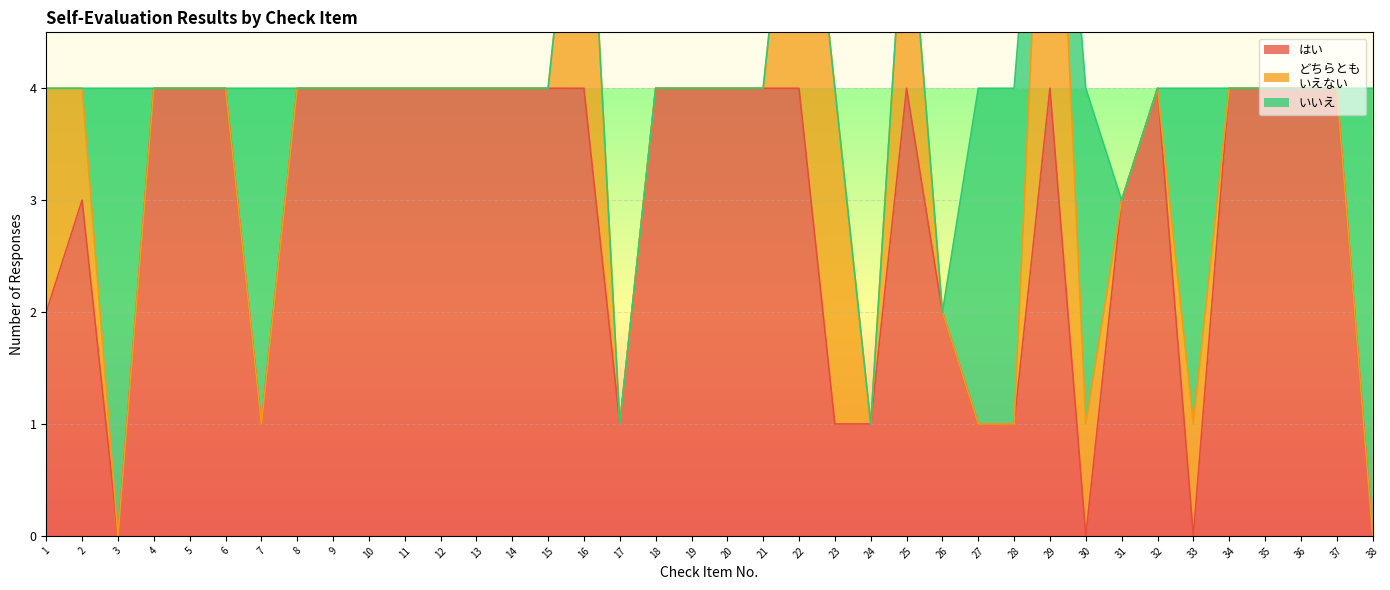

How many interior local peaks does the どちらとも
いえない series have?

4